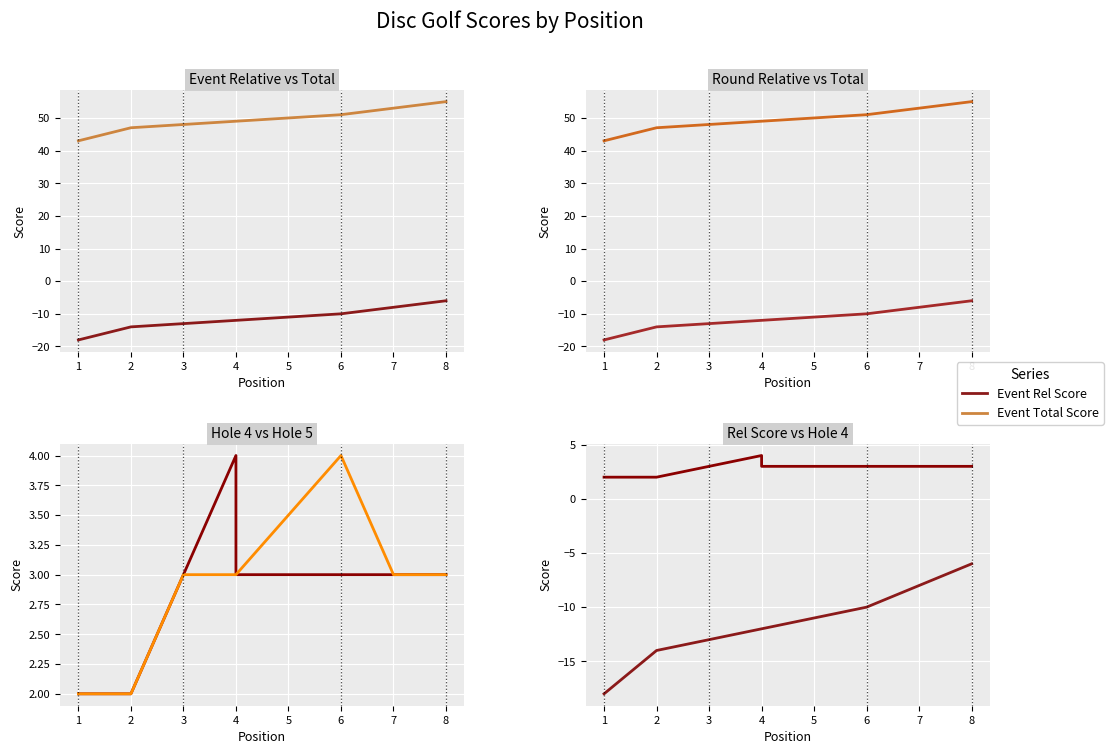

The Event Rel Score series shows -11 at 8. True or false?

False